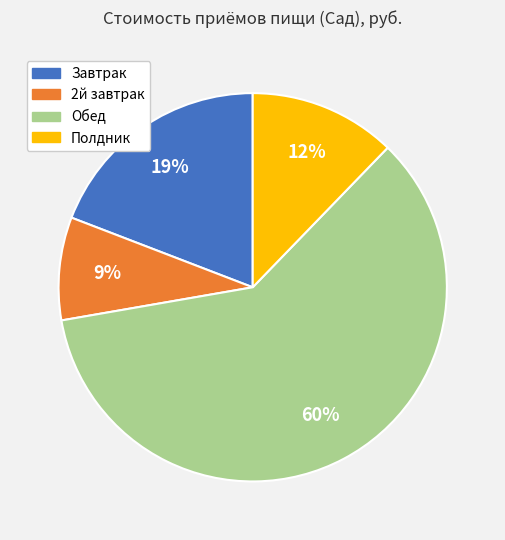

To the nearest percent, what is the difference between the largest and smallest slice percentages?

51%